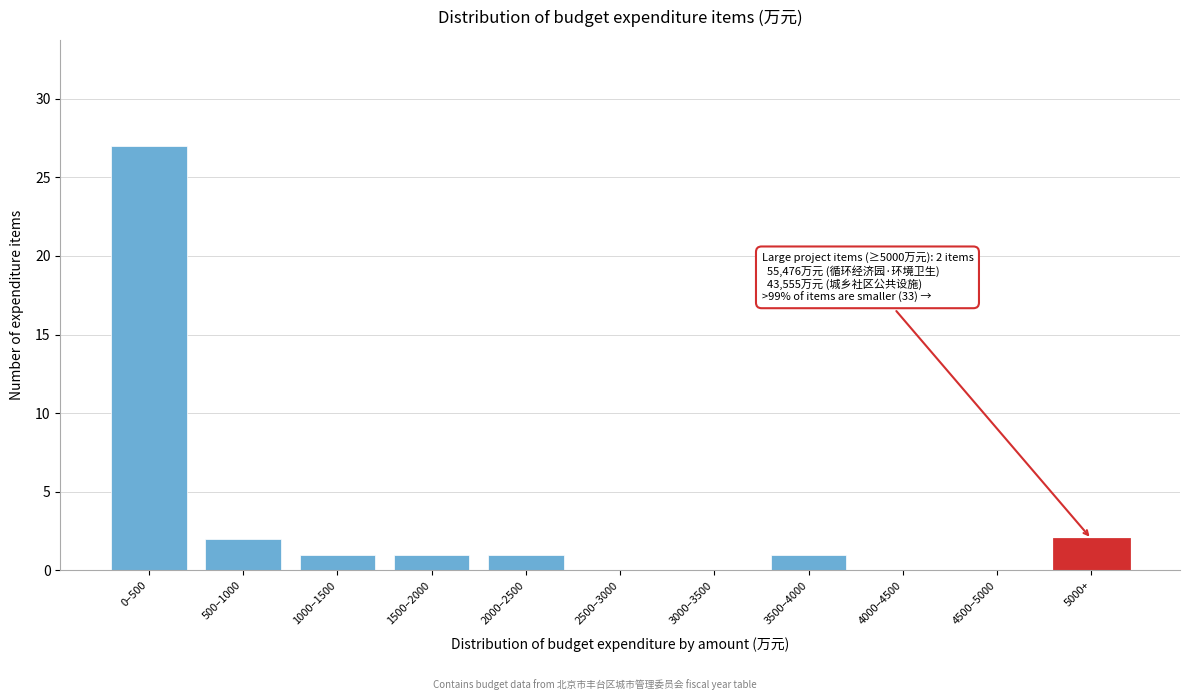

Reading left to right, list all the values displayed in this chart.

0–500=27	500–1000=2	1000–1500=1	1500–2000=1	2000–2500=1	2500–3000=0	3000–3500=0	3500–4000=1	4000–4500=0	4500–5000=0	5000+=2